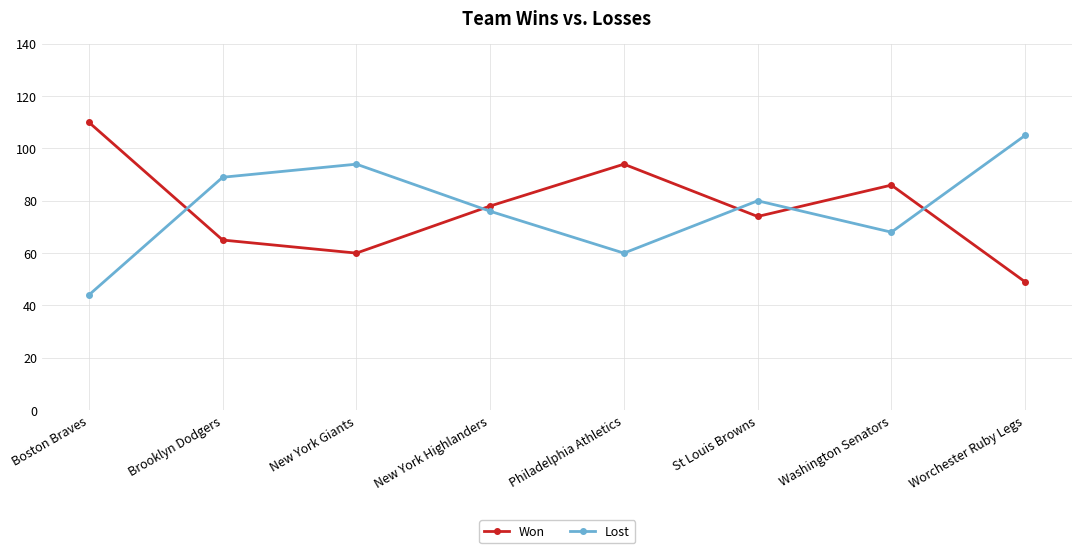

True or false: Lost has more than 2 points higher than both neighbors.

False